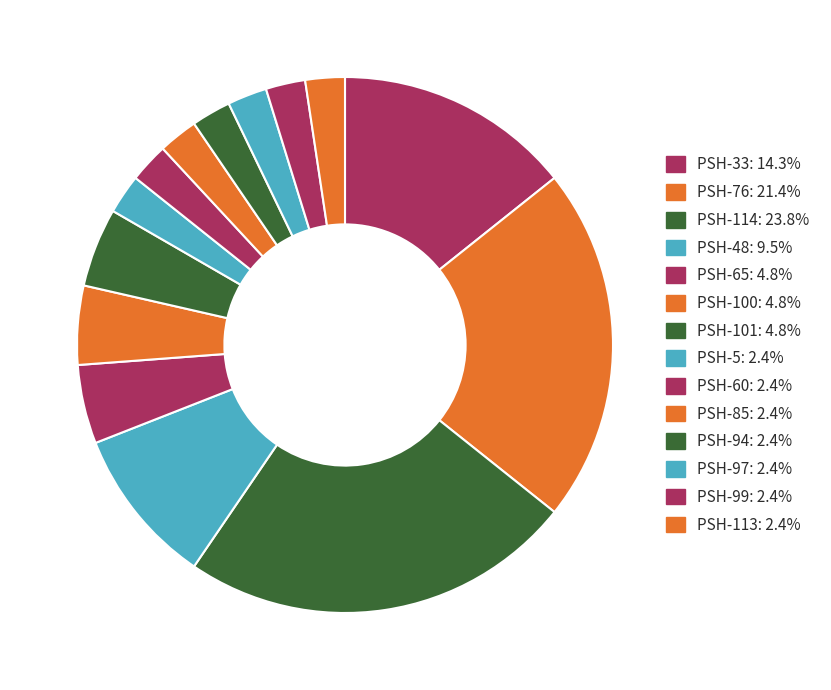

Is the sum of PSH-65 and PSH-114 greater than half?

No